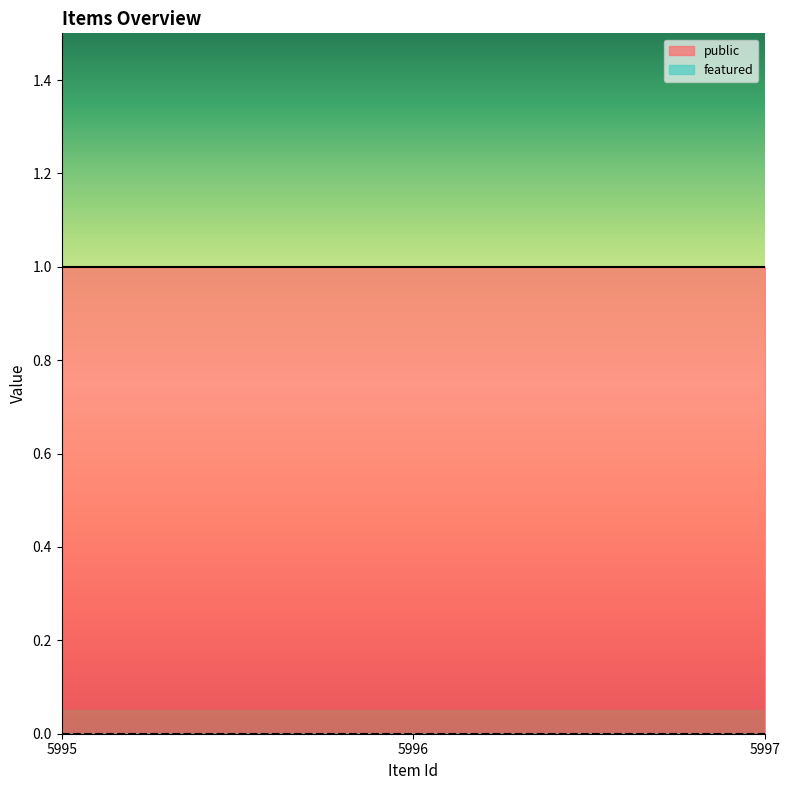

What value does the public series have at 5996?

1